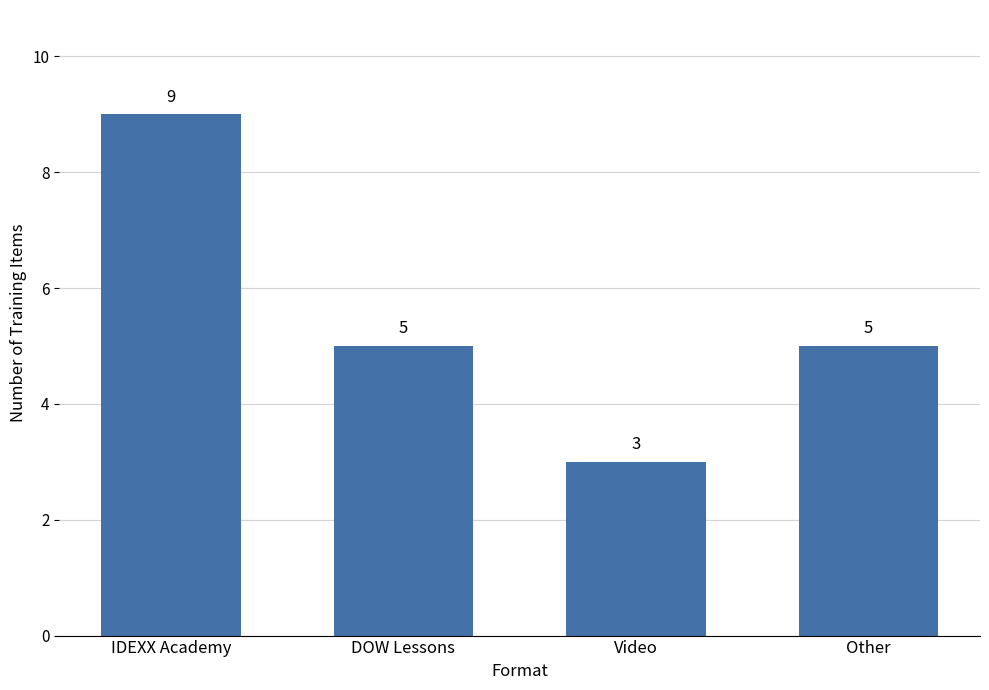

What is the greatest value displayed?

9